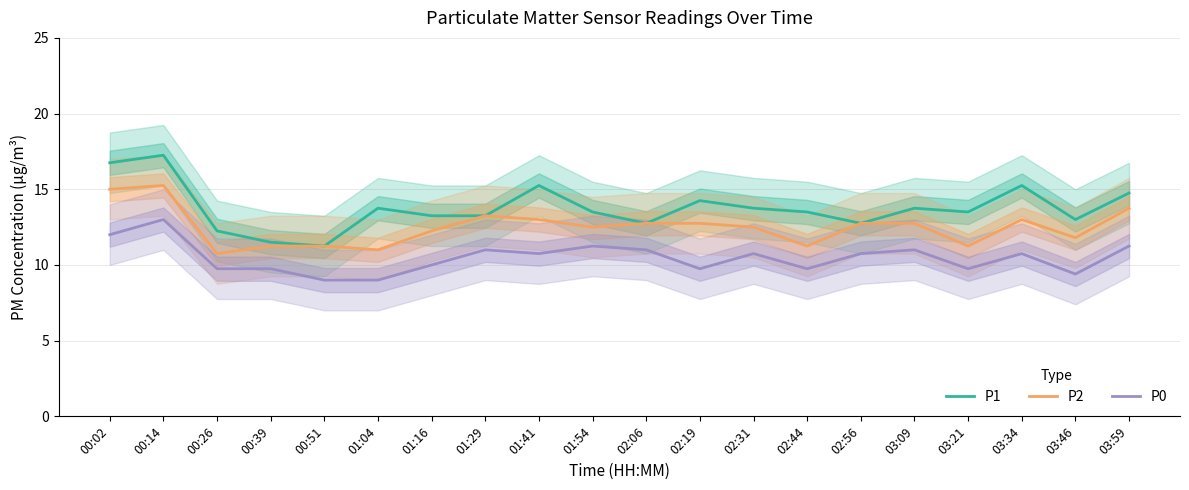

What is the value of the P1 point at the 18th from the left?

15.2